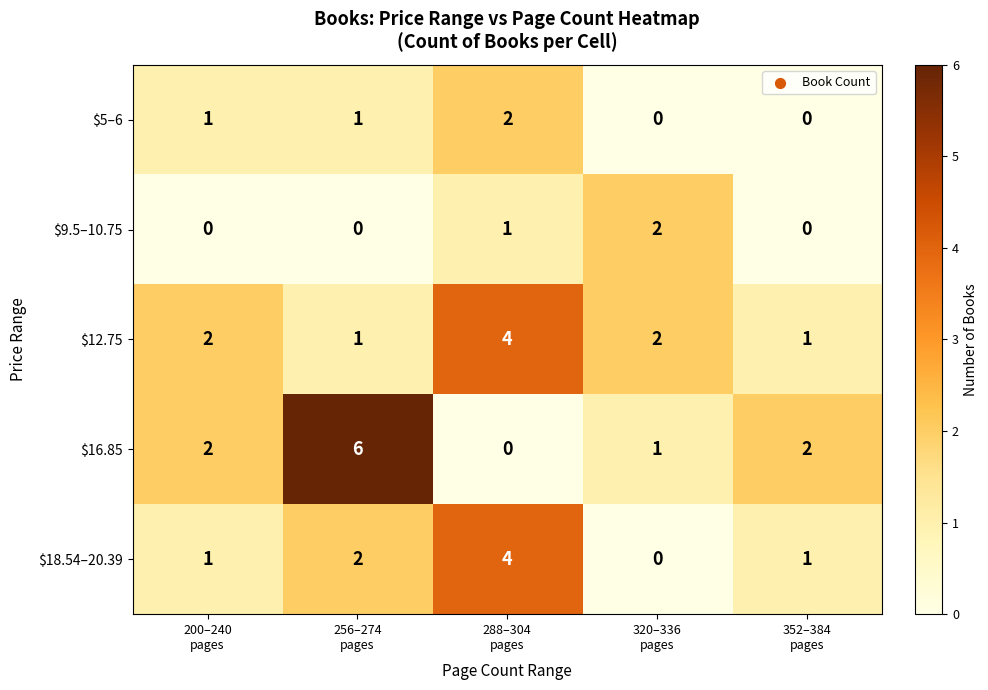

Which series has the widest spread of values?

$16.85